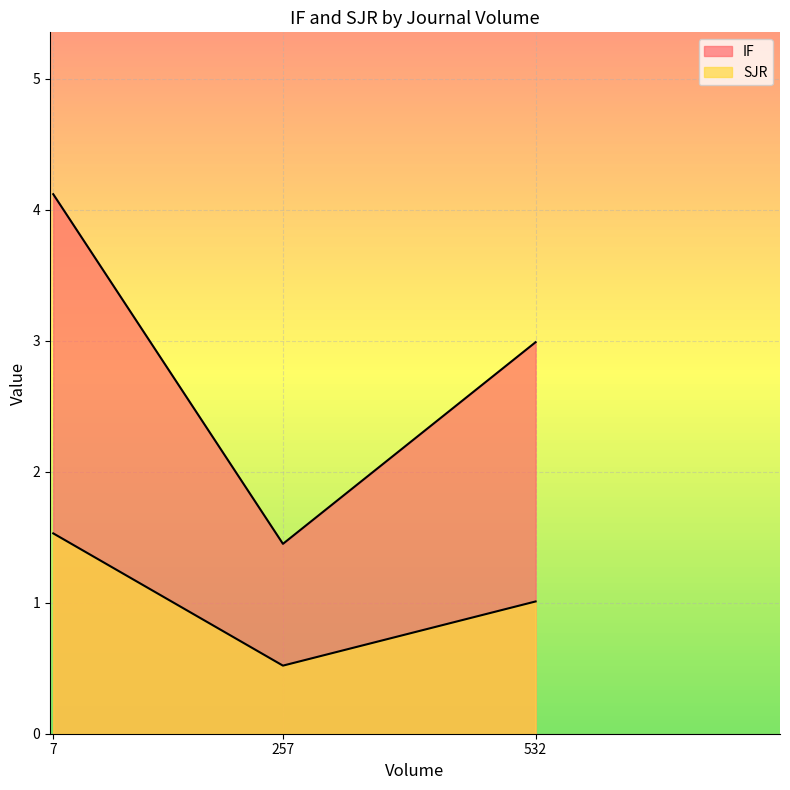

What is the sum of all SJR values?

3.1